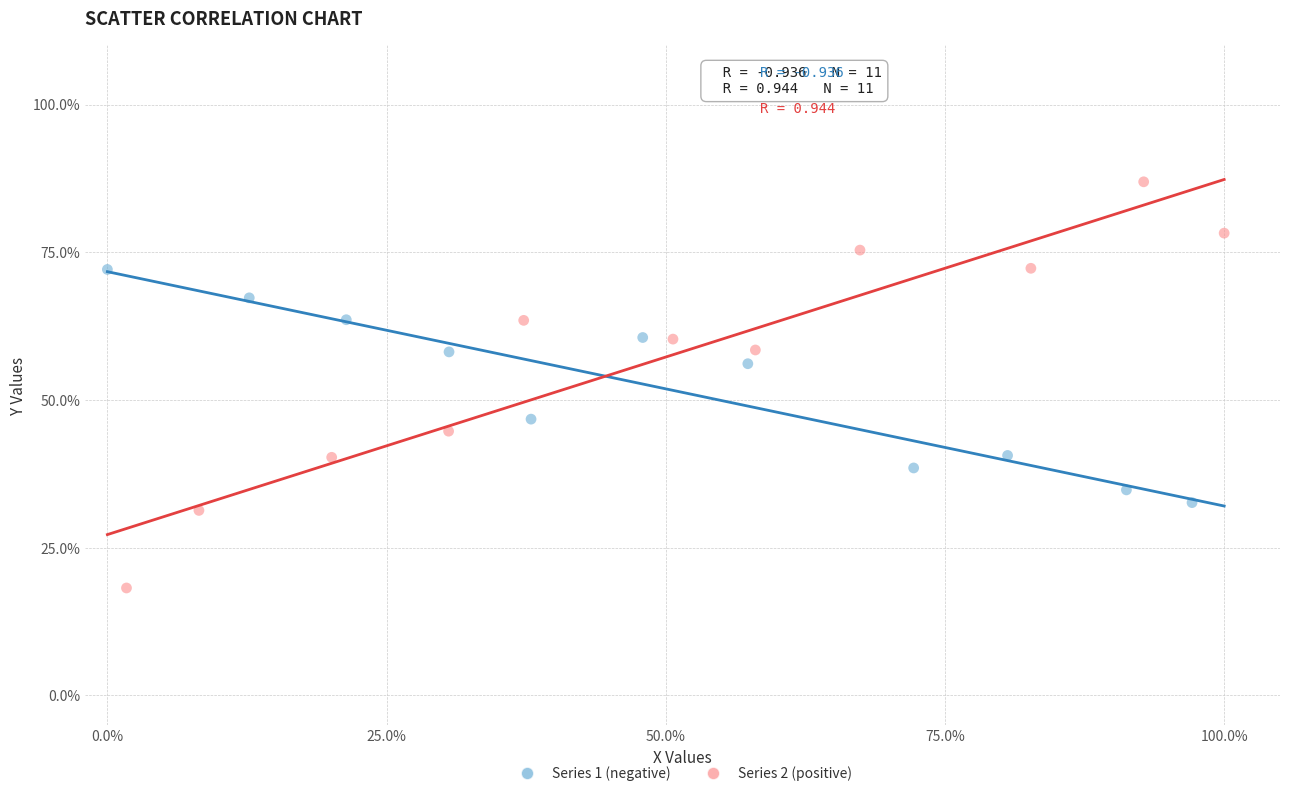

Which series reaches the maximum Y coordinate?

Series 2 (positive)